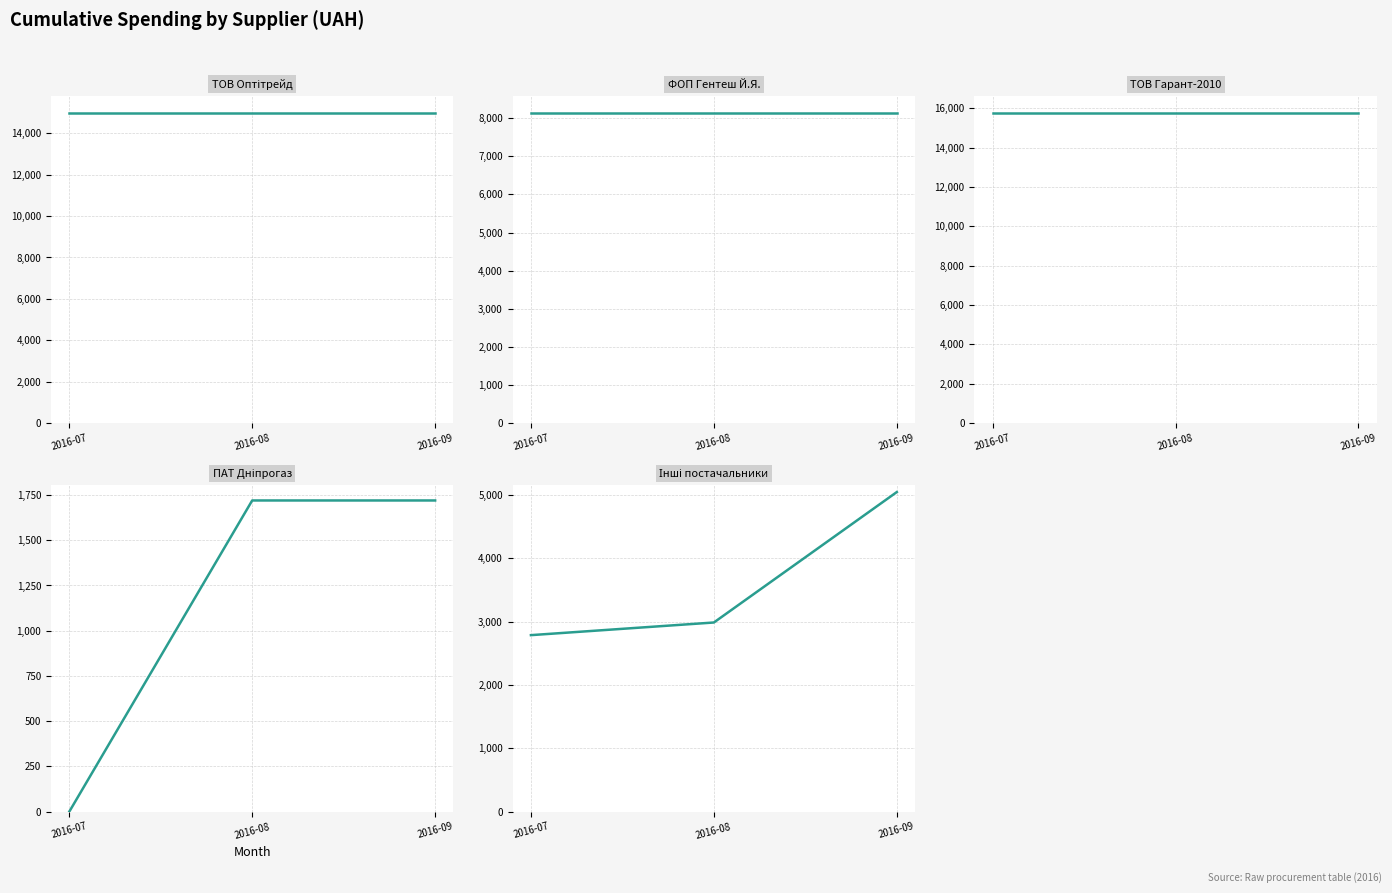

Reading left to right, list all the values displayed in this chart.

ТОВ "Оптітрейд": 2016-07=14976.0	2016-08=14976.0	2016-09=14976.0
ФОП "Гентеш Й.Я.": 2016-07=8133.0	2016-08=8133.0	2016-09=8133.0
ТОВ "Гарант-2010": 2016-07=15746.0	2016-08=15746.0	2016-09=15746.0
ПАТ "Дніпрогаз": 2016-07=0.0	2016-08=1719.8	2016-09=1719.8
Інші постачальники: 2016-07=2785.9	2016-08=2985.4	2016-09=5043.8